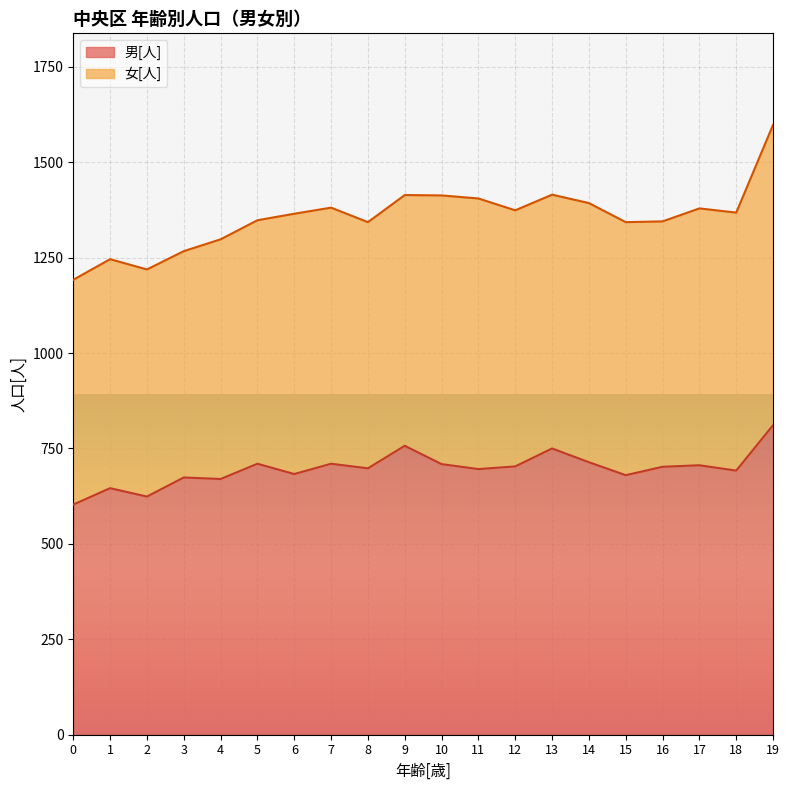

List the labels in order of value, smallest first.

0, 2, 1, 4, 3, 15, 6, 18, 11, 8, 16, 12, 17, 10, 5, 7, 14, 13, 9, 19